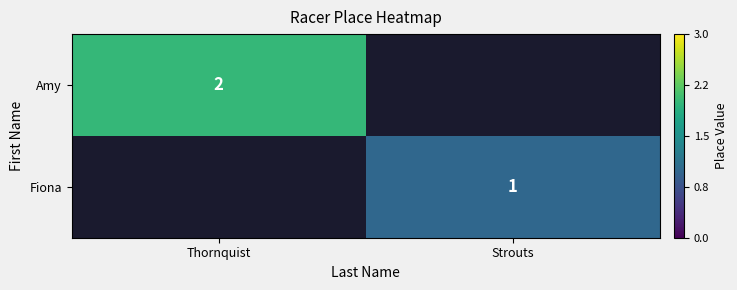

Between Strouts and Thornquist, which is larger?

Thornquist